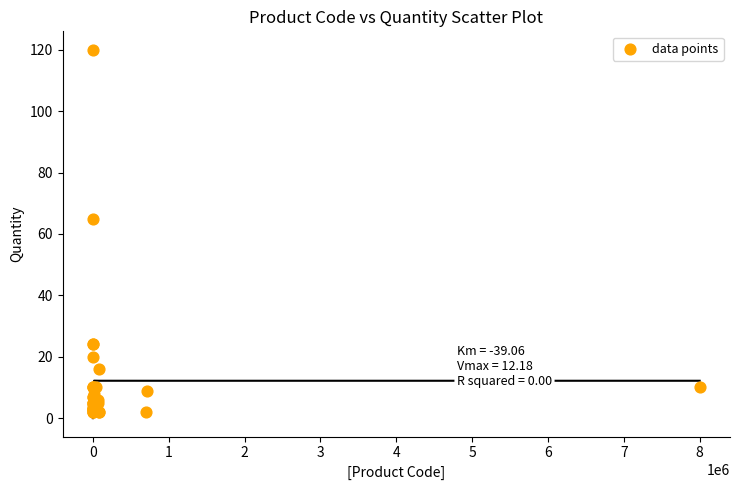

What Y value in the scatter plot is closest to 61?

65.0